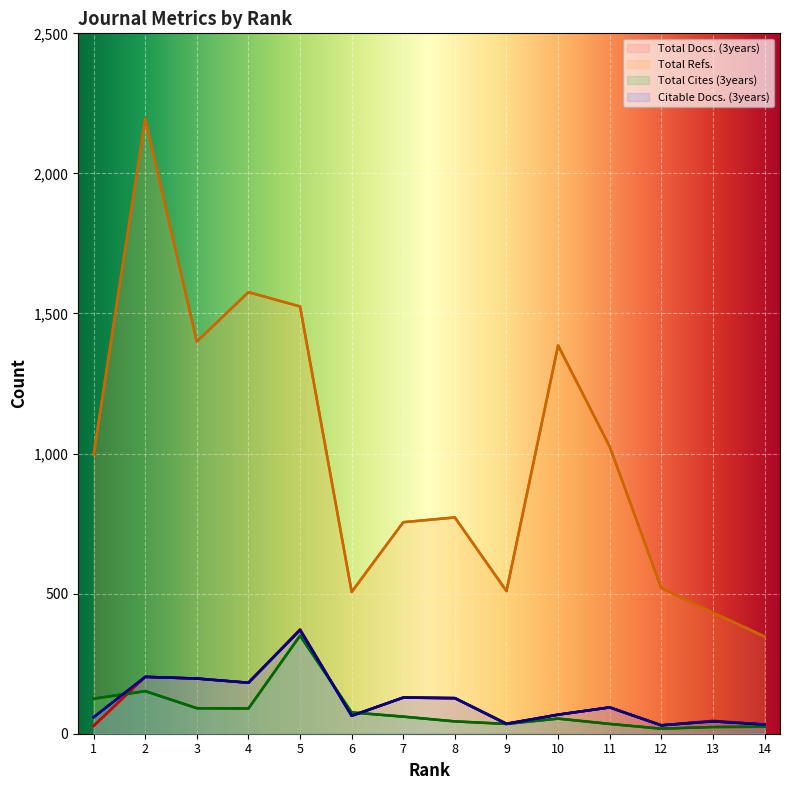

Does the chart display data point markers on the line(s)?

No